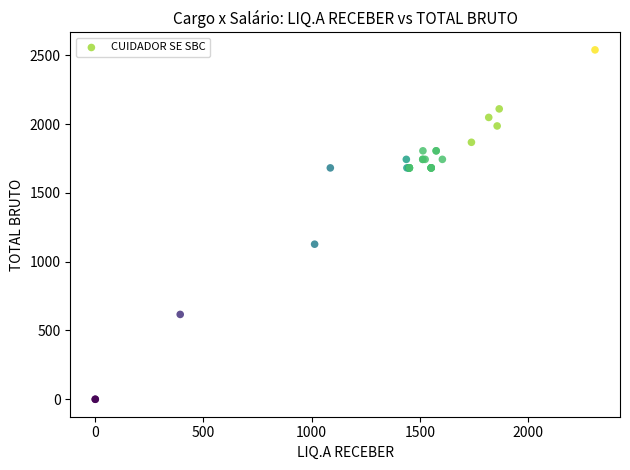

What Y value in the scatter plot is closest to 1270?

1127.5